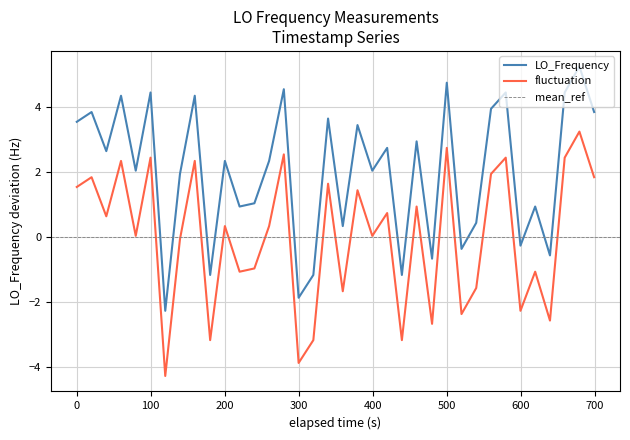

True or false: LO_Frequency and fluctuation cross at least once.

False